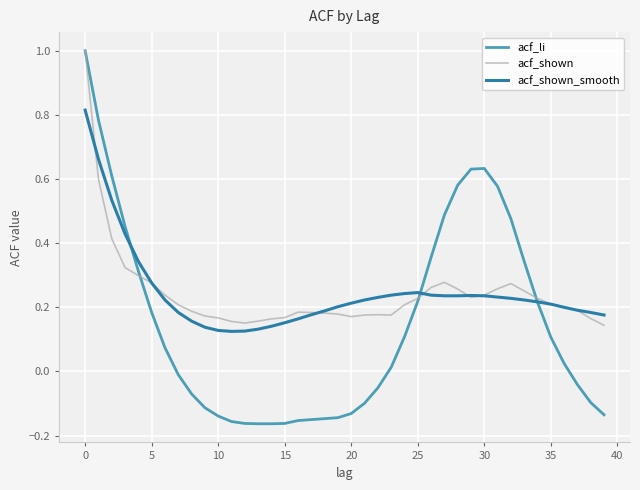

What is the maximum value shown in the chart?

1.0